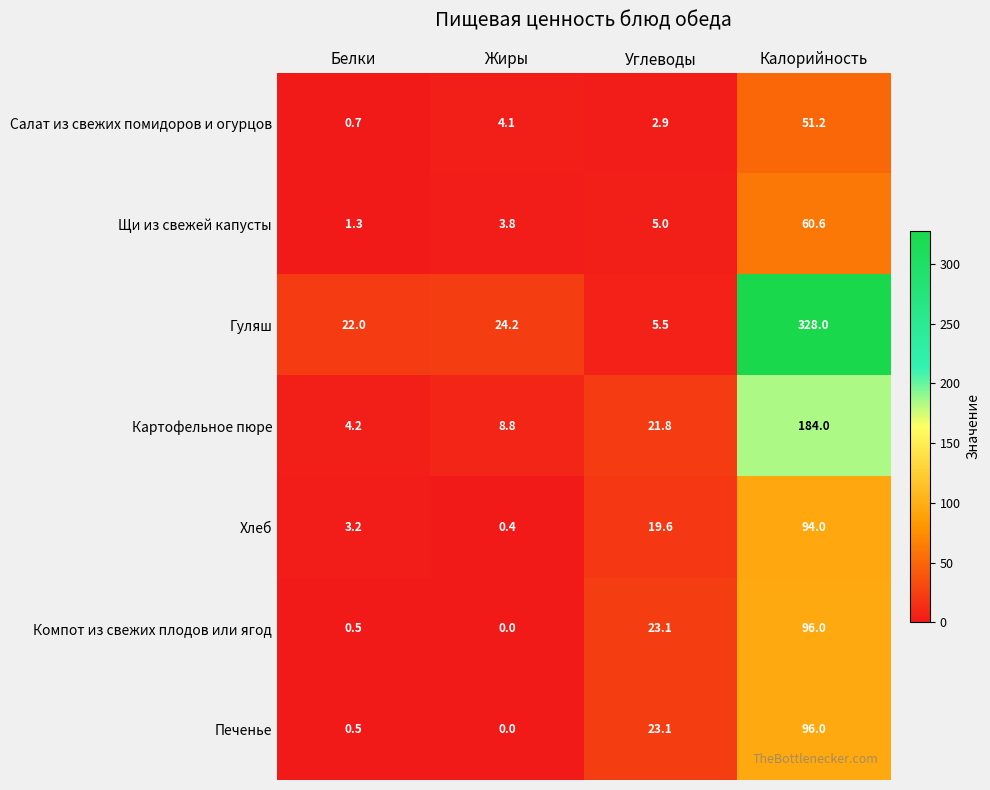

What is the maximum value shown in the chart?

328.0